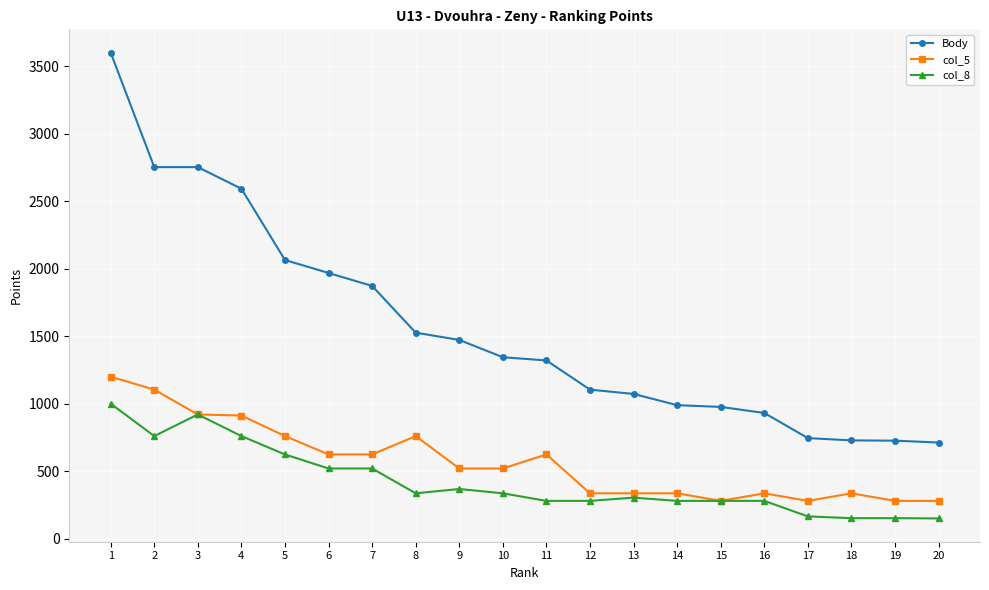

At how many categories does at least one series exceed 1024?

13